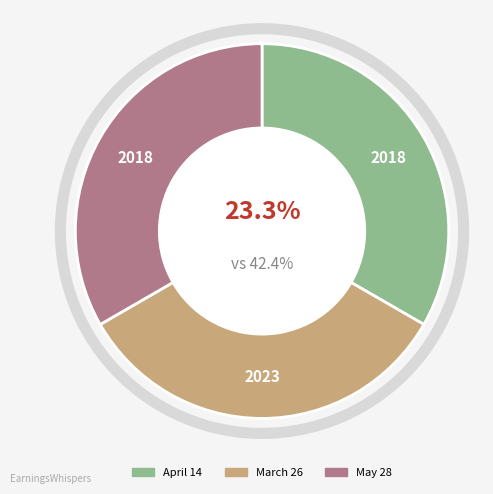

What is the total percentage of March 26 and May 28?

66.7%